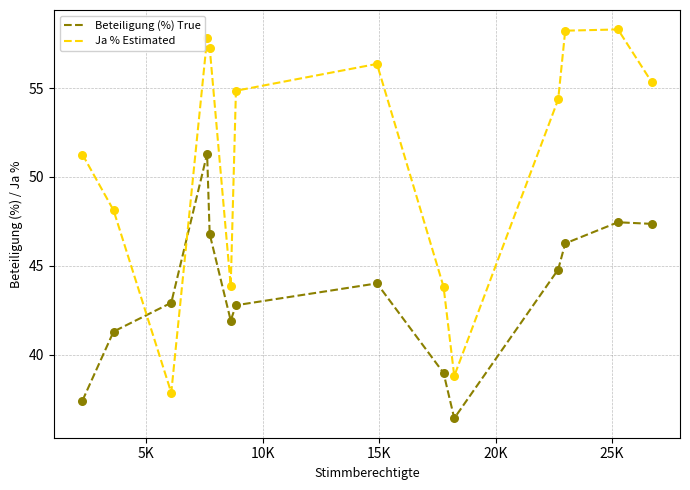

What is the smallest value displayed?

36.4